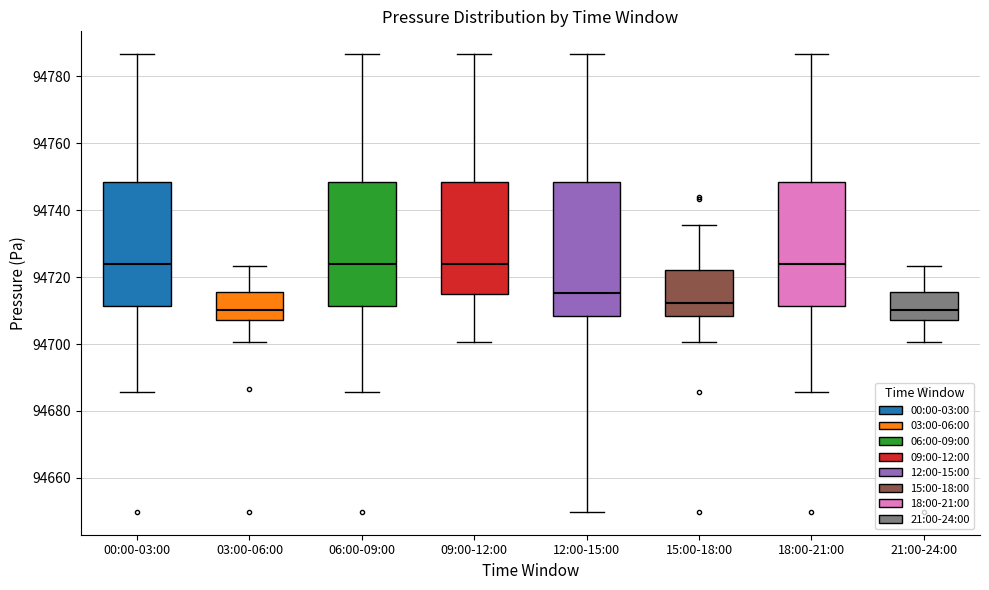

Where does the upper whisker of the box for 18:00-21:00 end on the y-axis? The values are not printed on the chart, so give them approximately, as read against the axis.

94786